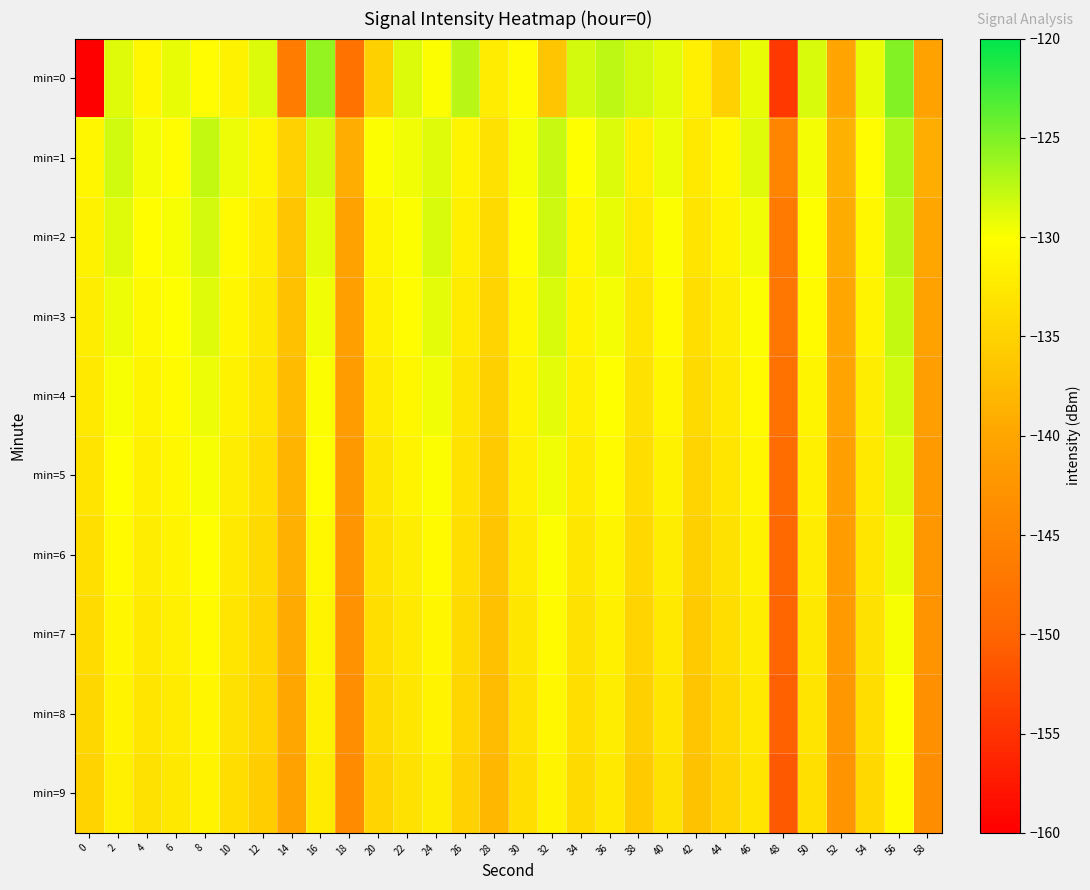

What is the difference between the highest and lowest values at 44?

4.2